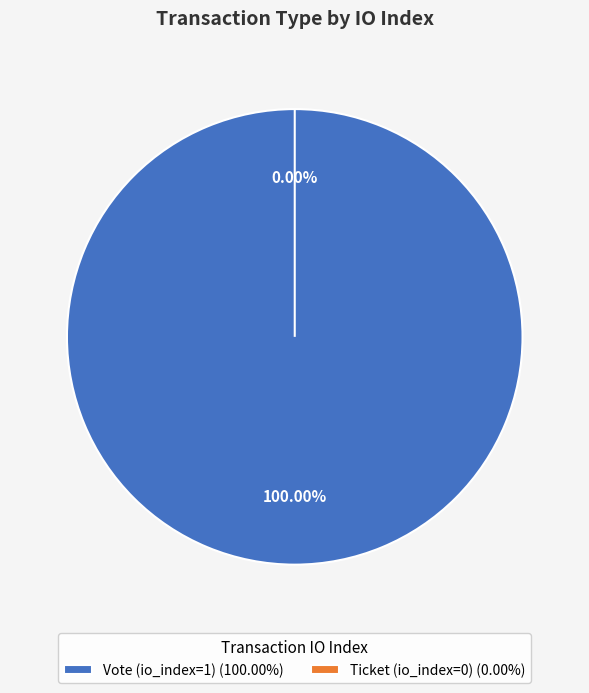

True or false: Ticket (io_index=0) accounts for 0% of the total.

True